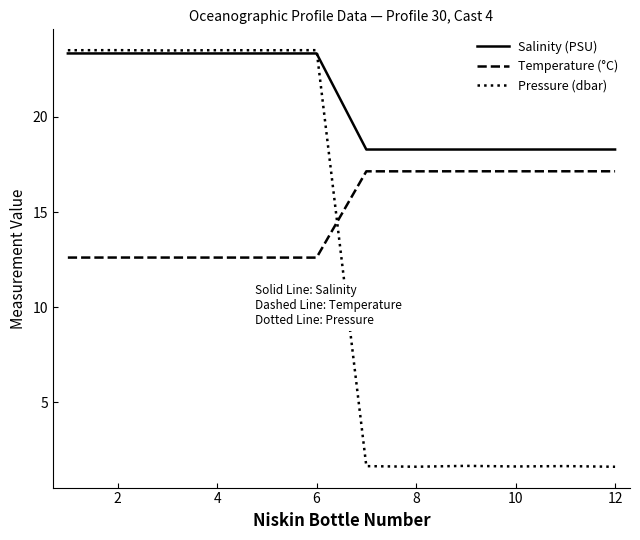

What is the highest value of the Temperature (°C) series?

17.1